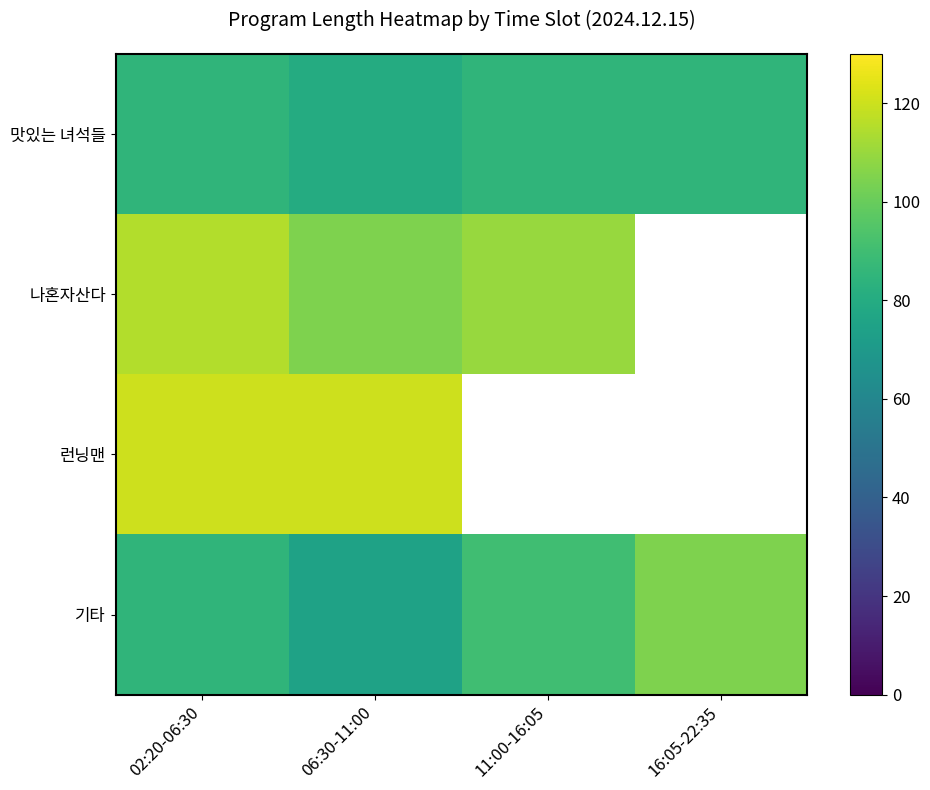

What is the difference between the maximum and minimum values in the 기타 series?

30.0